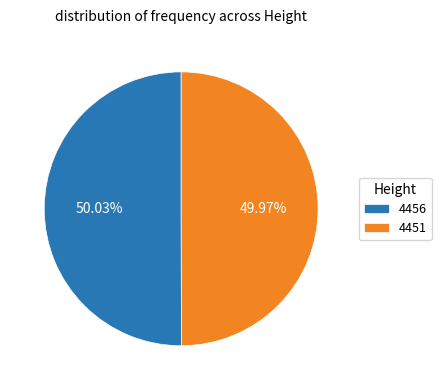

How many segments does this pie chart have?

2